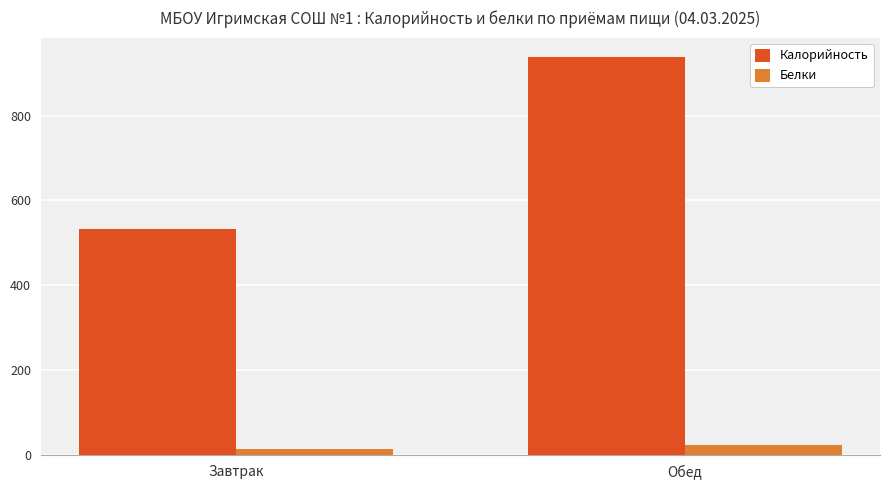

What position from the left is Обед?

2